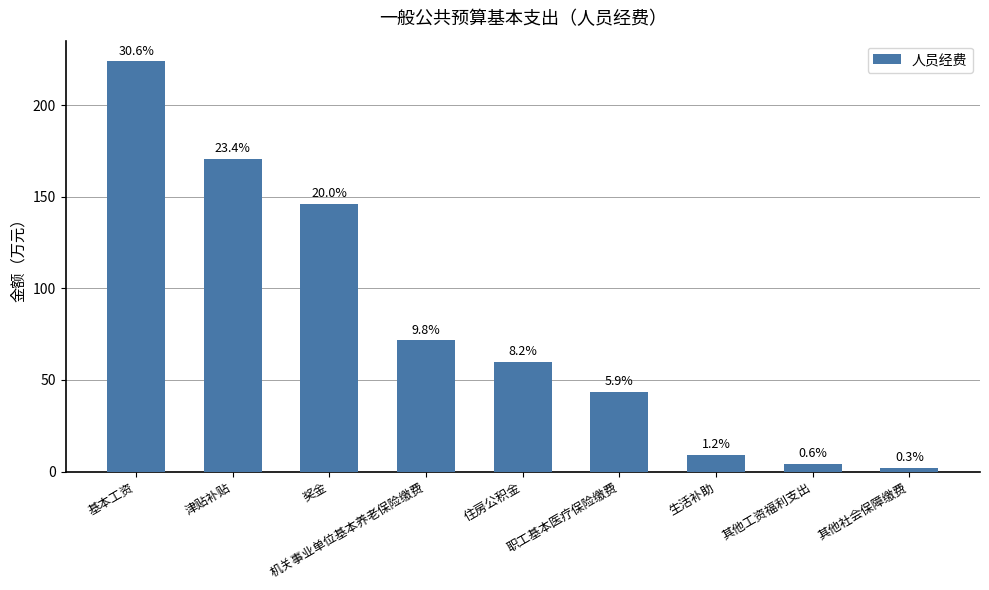

Are the bars horizontal?

No